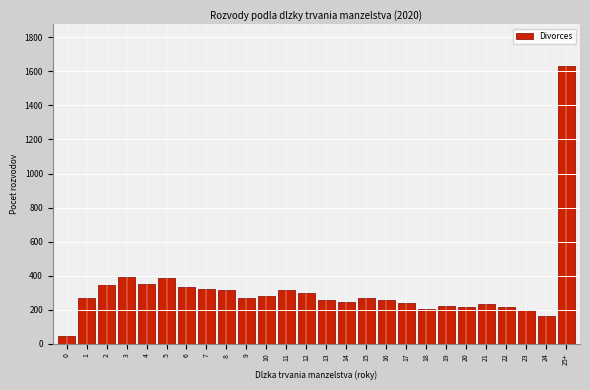

Which label corresponds to the largest value in the chart?

25+